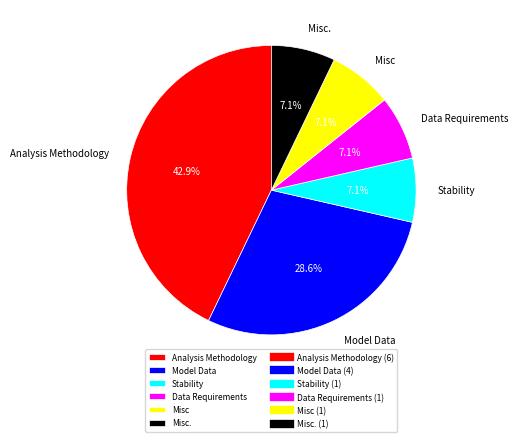

The Stability slice represents 1% of the pie. True or false?

False